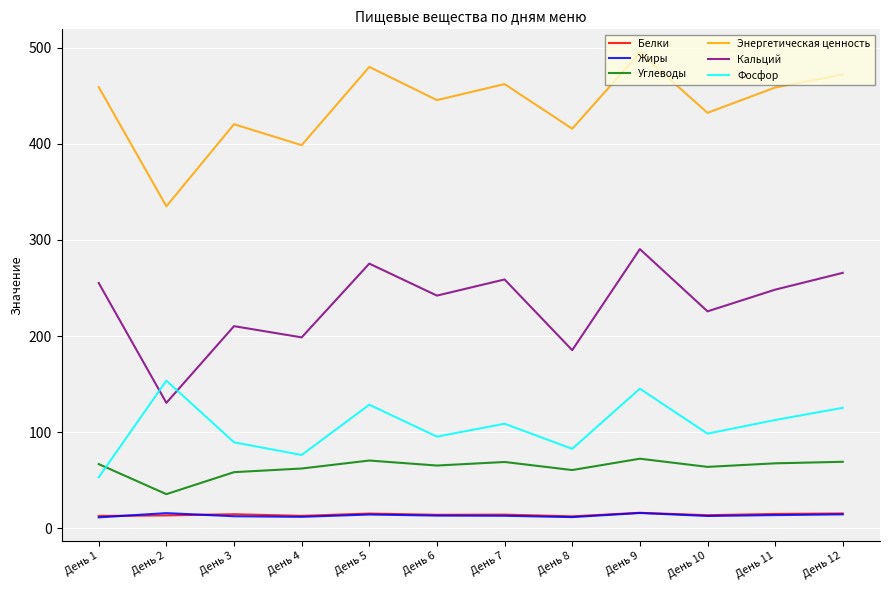

How many categories are shown in the chart?

12